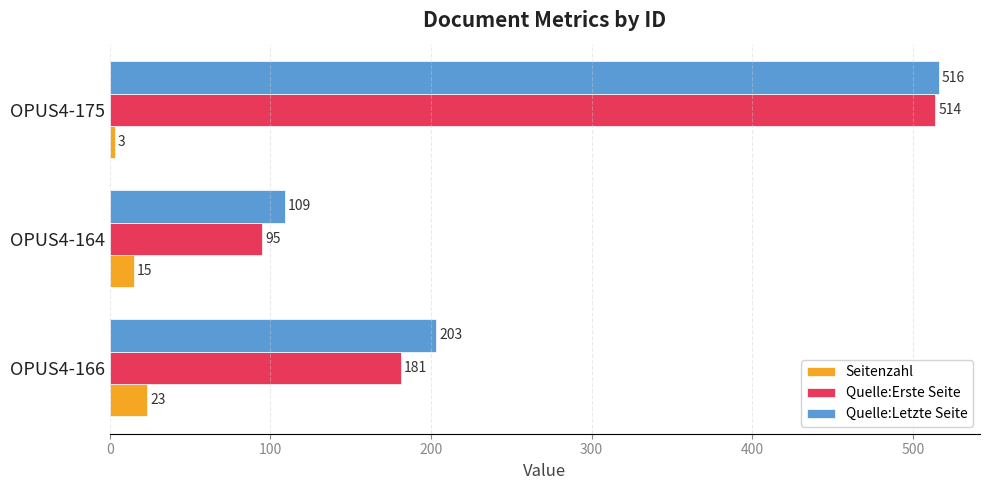

Which series has the widest spread of values?

Quelle:Erste Seite